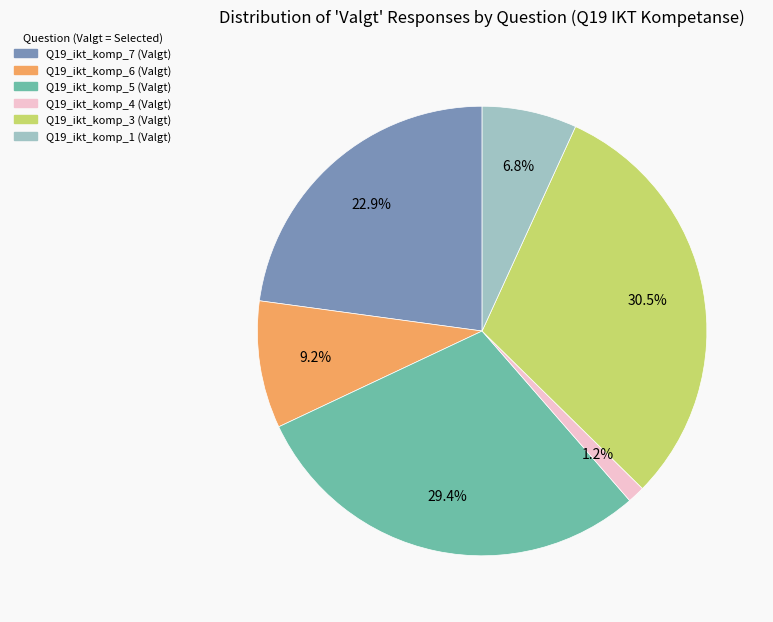

Is it true that Q19_ikt_komp_5 (Valgt) is 22% of the pie?

False